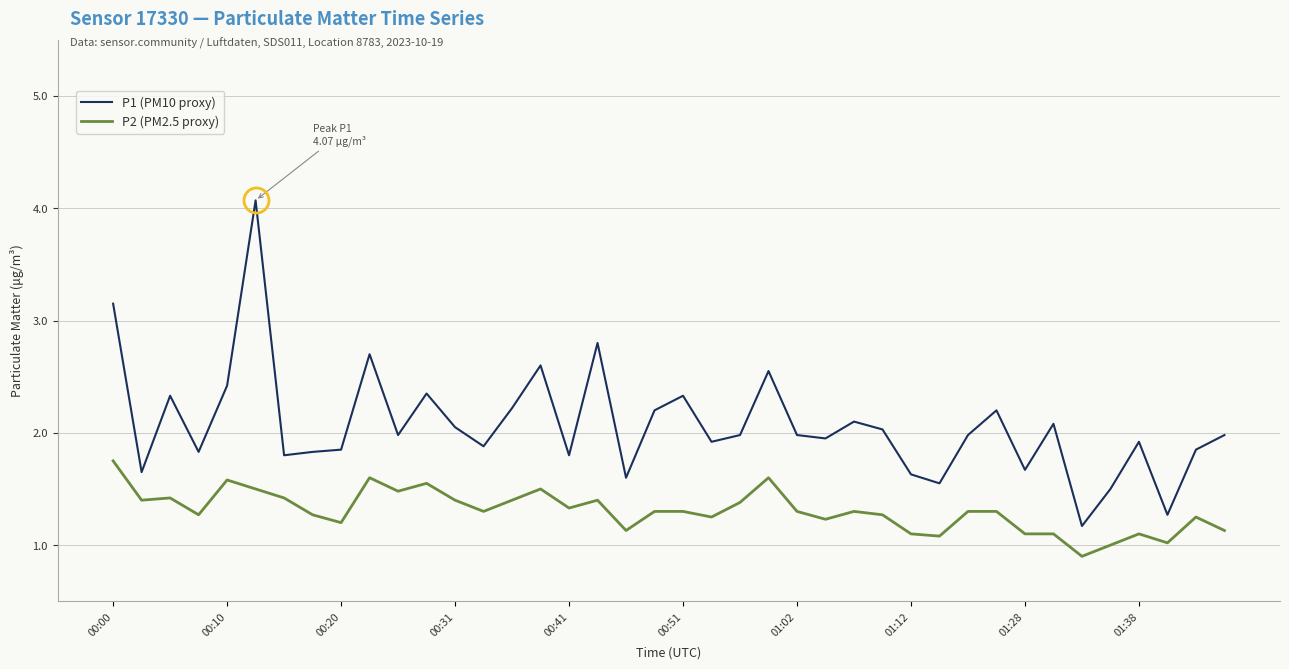

What is the difference between the maximum and minimum values in the P1 (PM10 proxy) series?

2.9